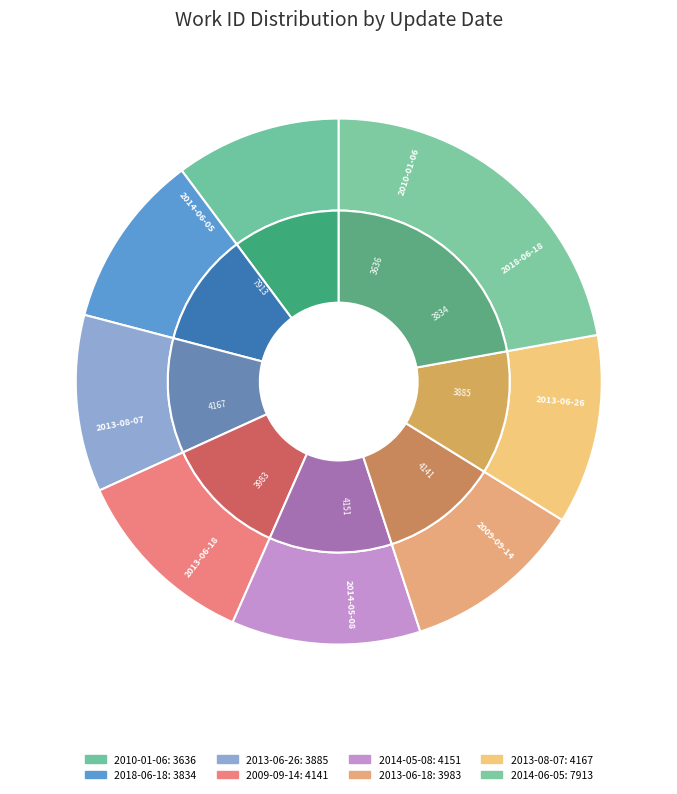

To the nearest percent, what is the difference between the largest and smallest slice percentages?

12%